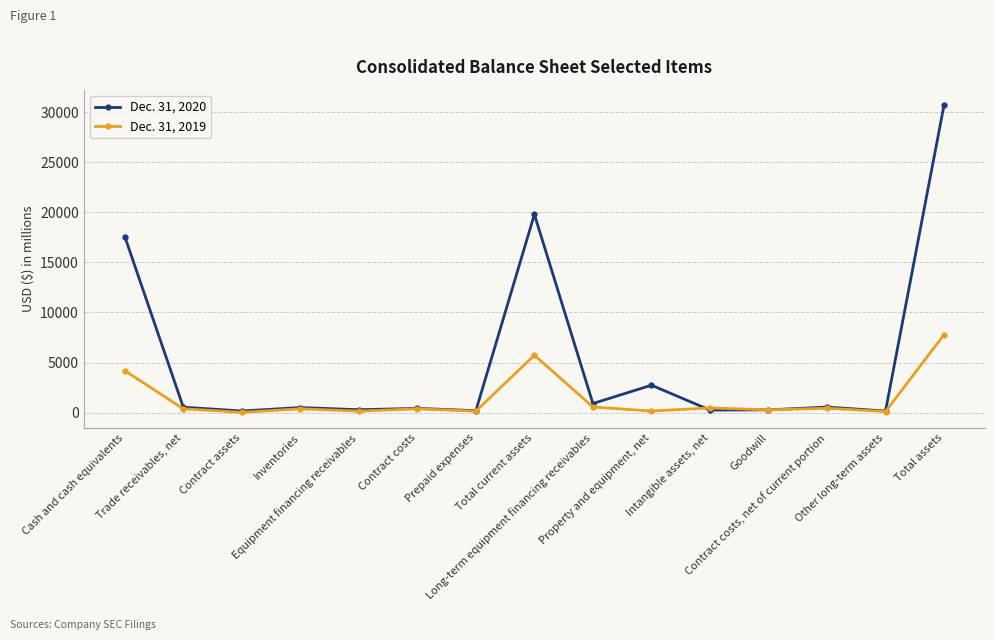

Is this an area chart (filled region under the line)?

No